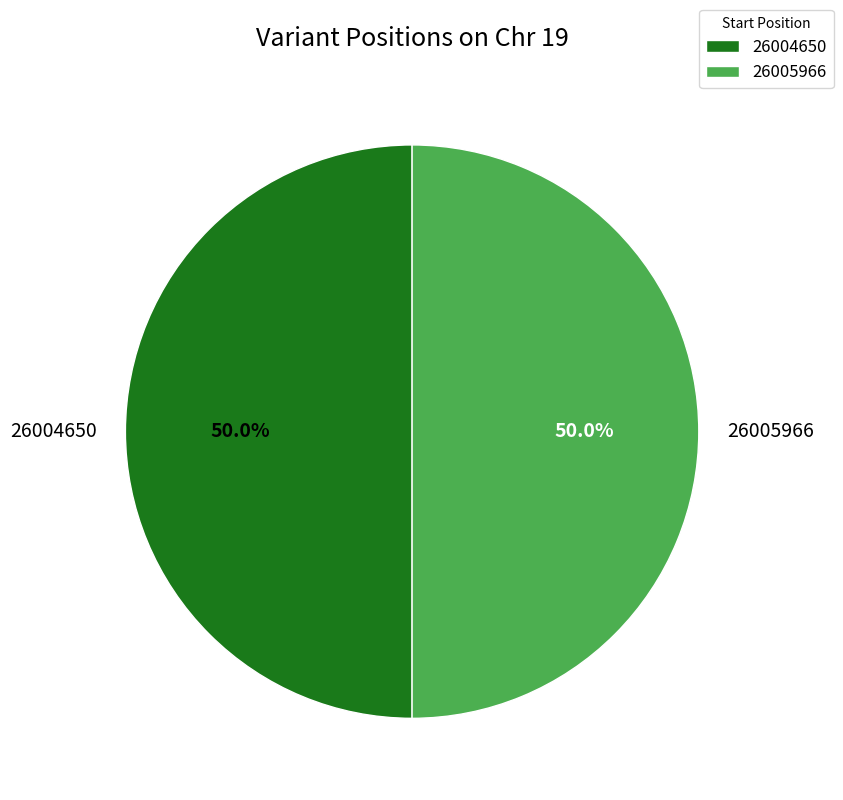

Is the sum of 26004650 and 26005966 greater than half?

Yes